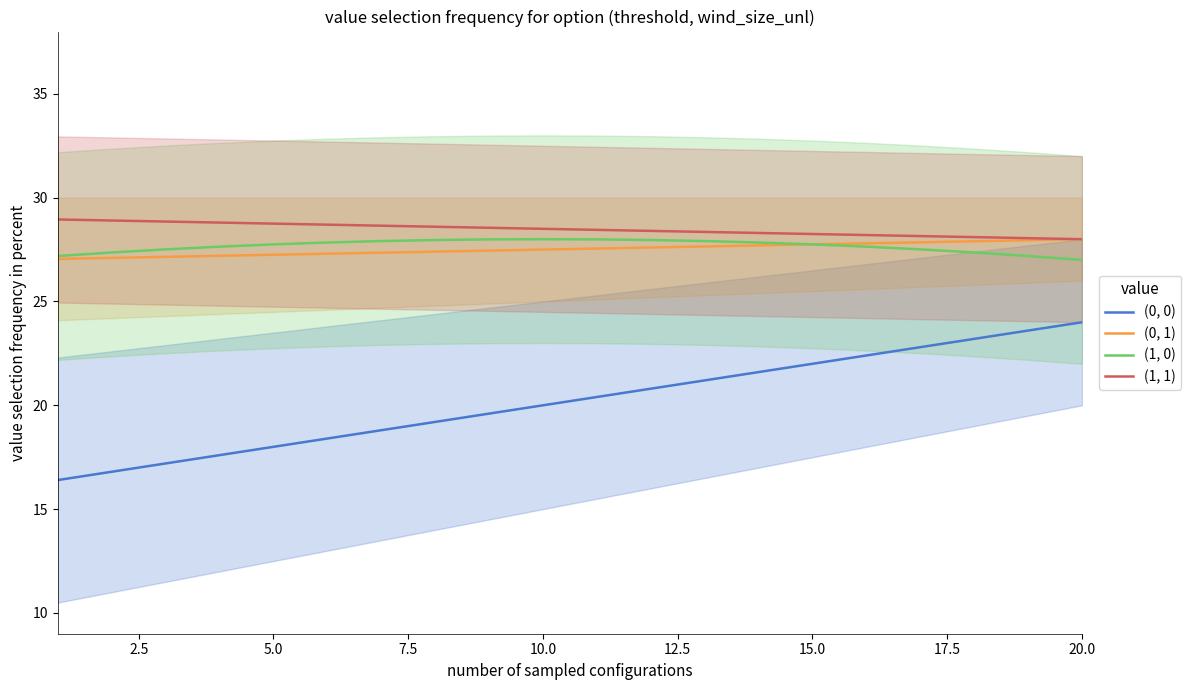

The (0, 1) series shows 37.6 at 2.5. True or false?

False